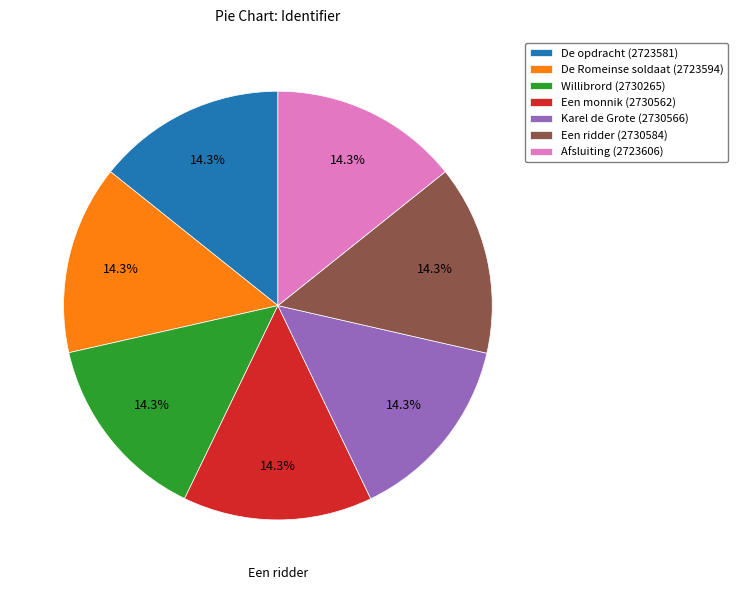

Count the number of slices in the pie.

7